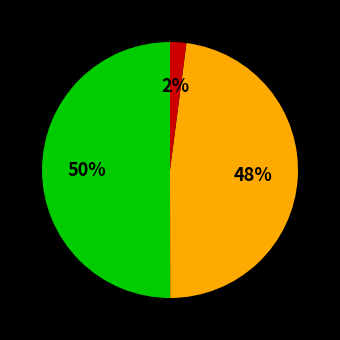

To the nearest percent, what is the difference between the largest and smallest slice percentages?

48%